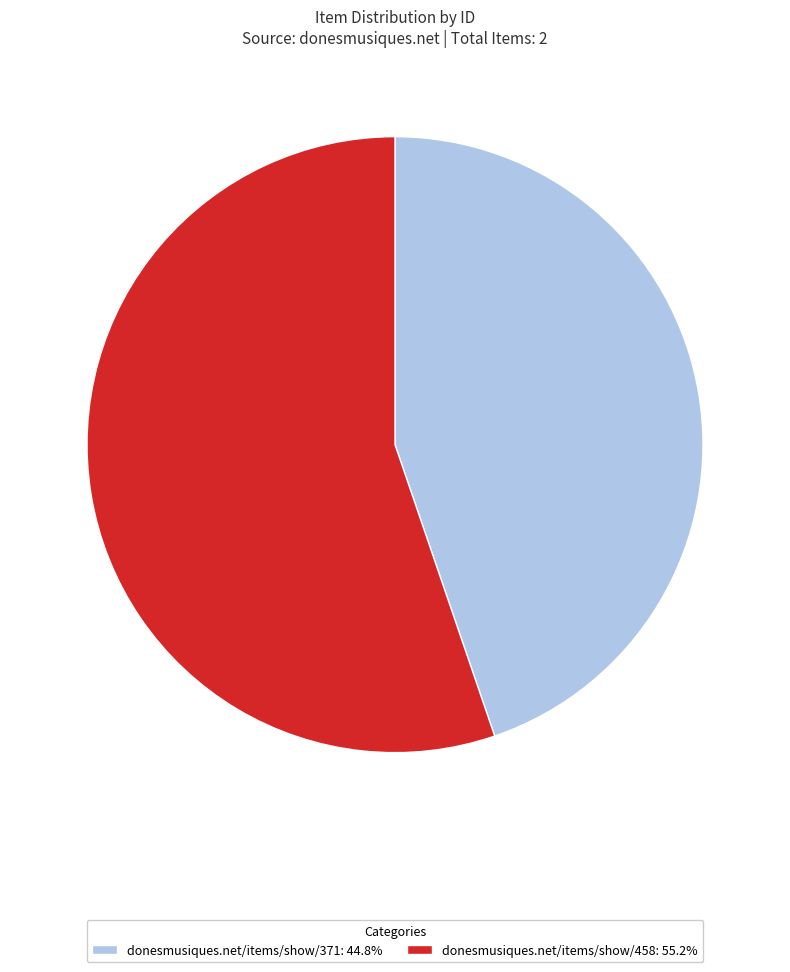

Is donesmusiques.net/items/show/371 the majority of the pie?

No